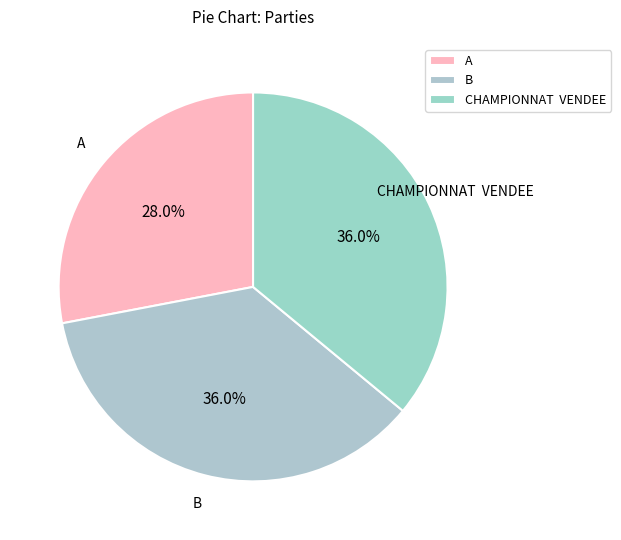

What percentage do A and CHAMPIONNAT VENDEE together represent?

64.0%